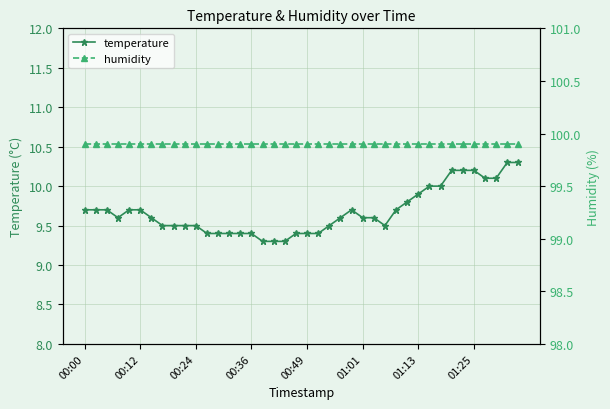

Which series has the largest range (max minus min)?

temperature